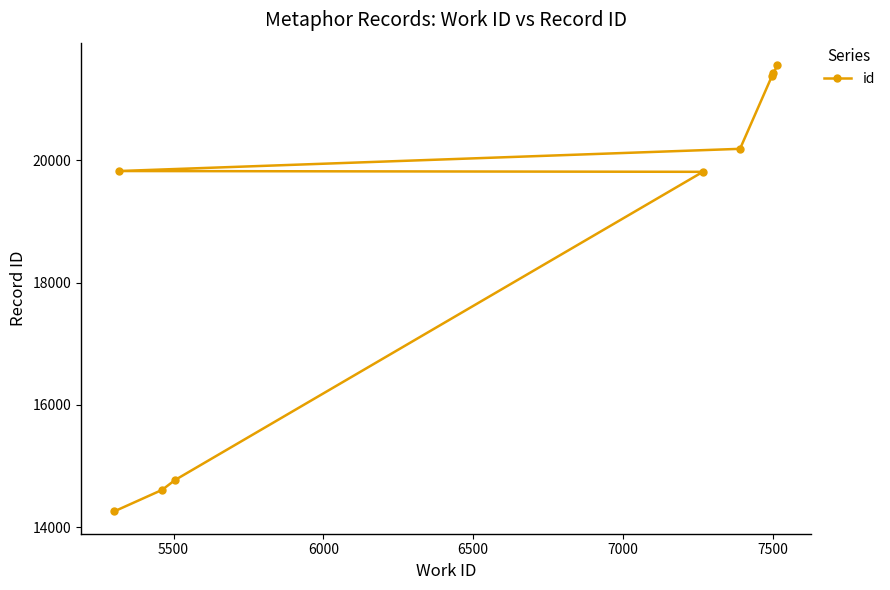

What is the average value?

18646